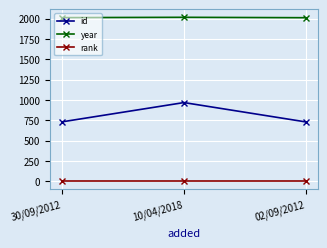

What is the value of the id point at the 1st from the left?

730